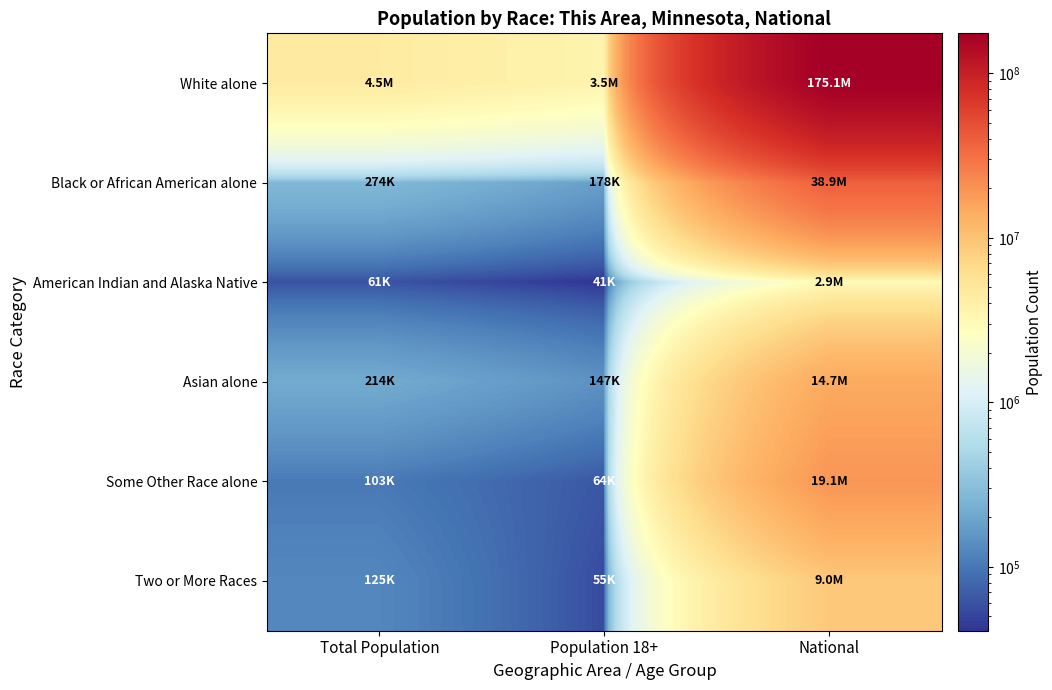

At Population 18+, list the series in order from largest to smallest.

White alone, Black or African American alone, Asian alone, Some Other Race alone, Two or More Races, American Indian and Alaska Native